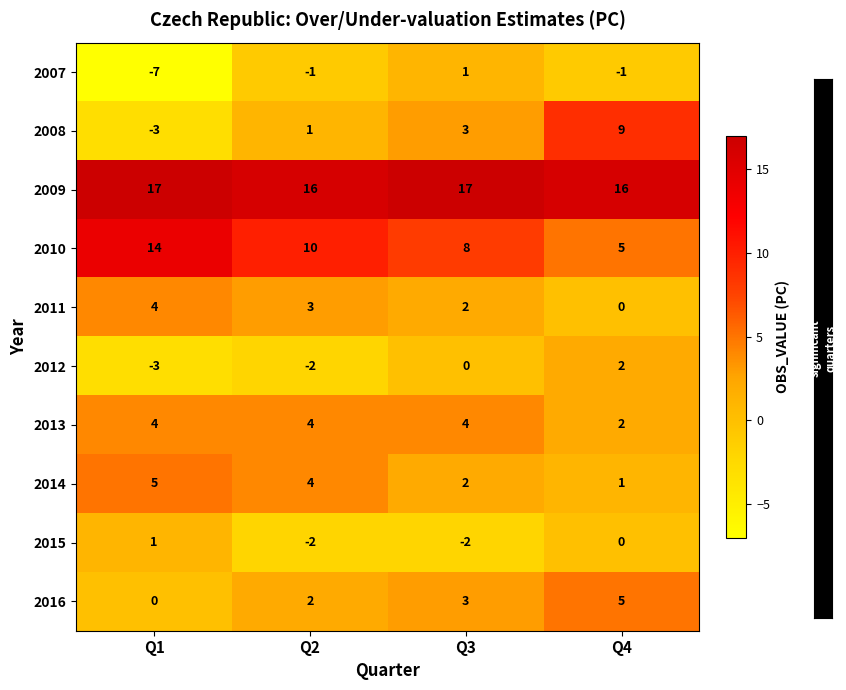

At which category is the sum across all series the highest?

Q4